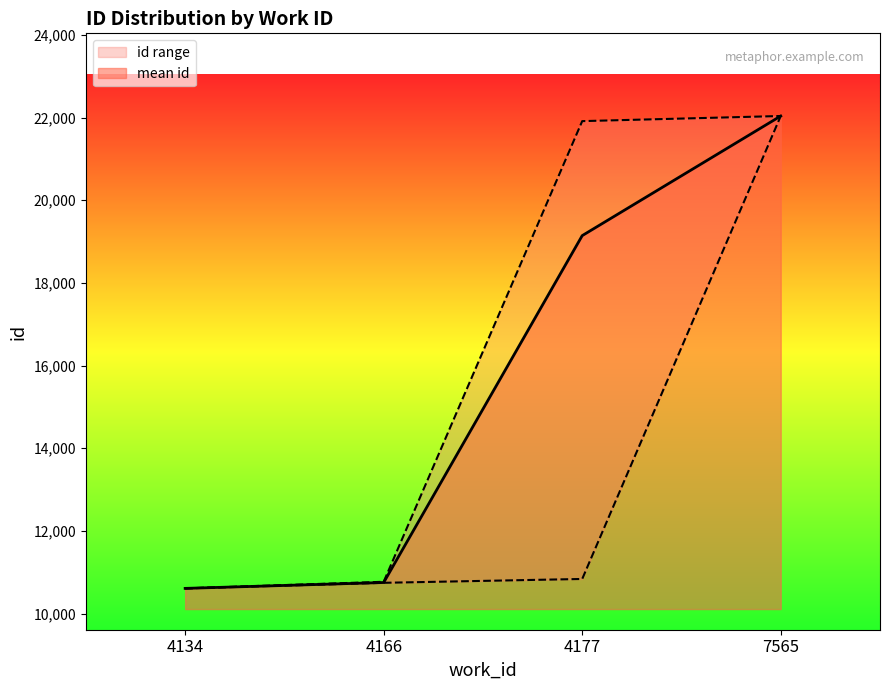

What is the highest value of the mean id series?

22038.0